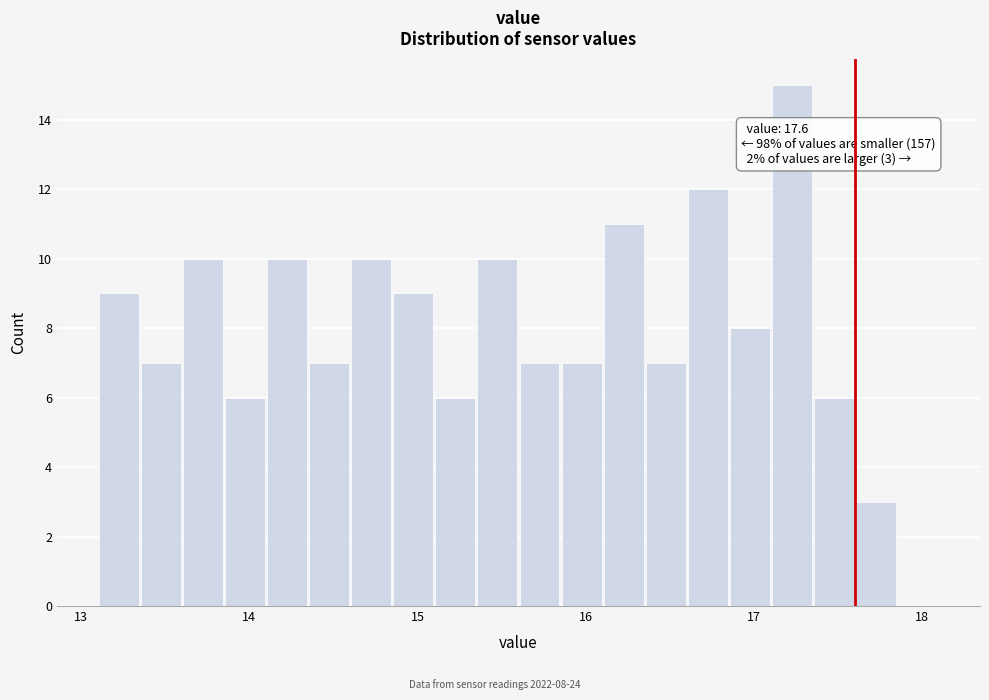

Read against the x-axis, roughly where is the centre of the tallest bar?

17.2